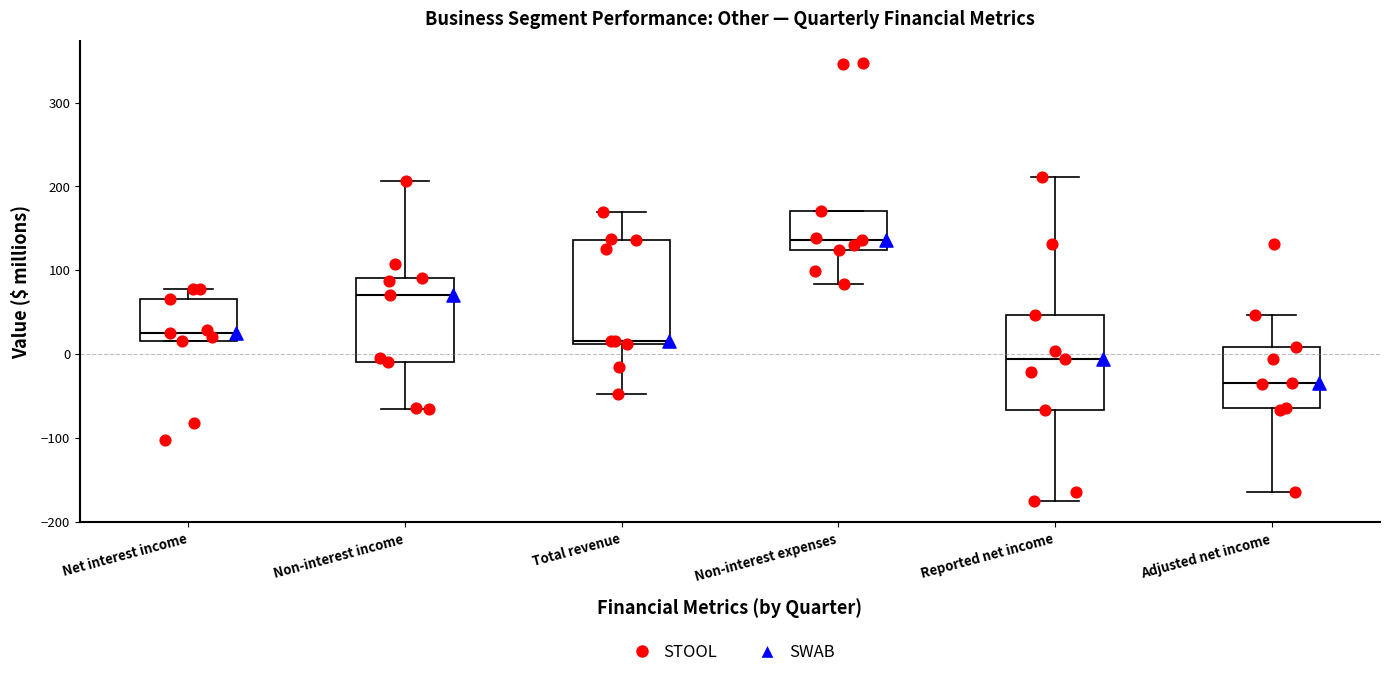

Reading left to right, read every box against the y-axis: the position of its median line, the range the box covers, and the ends of its whiskers. The values are not printed on the chart, so give them approximately, as read against the axis.

Net interest income: median 30, box 20 to 70, whiskers 20 to 80
Non-interest income: median 70, box -10 to 90, whiskers -70 to 210
Total revenue: median 20, box 10 to 140, whiskers -50 to 170
Non-interest expenses: median 140, box 120 to 170, whiskers 80 to 170
Reported net income: median -10, box -70 to 50, whiskers -170 to 210
Adjusted net income: median -30, box -60 to 10, whiskers -160 to 50